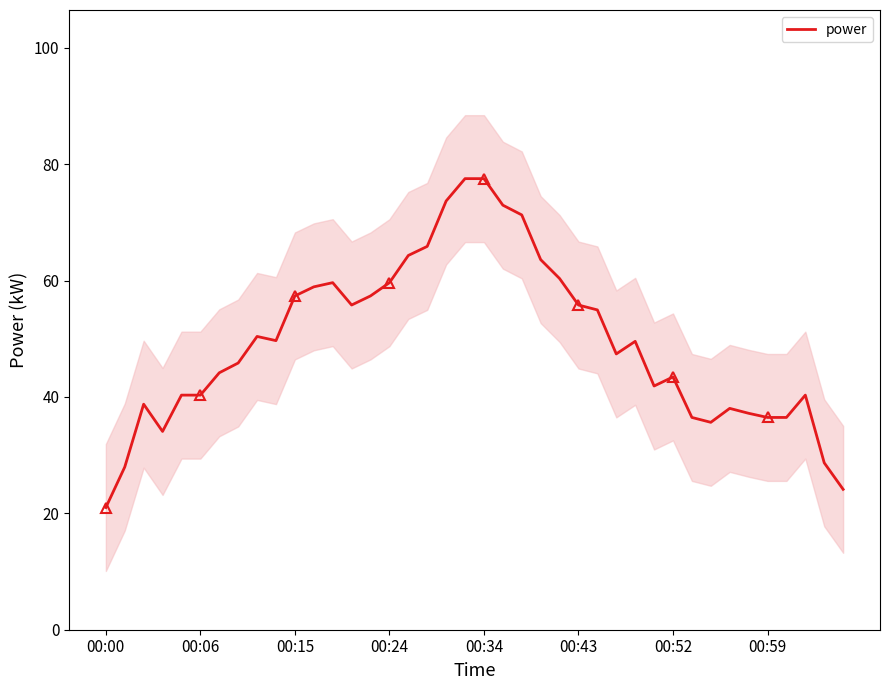

What is the maximum value for power?

77.5